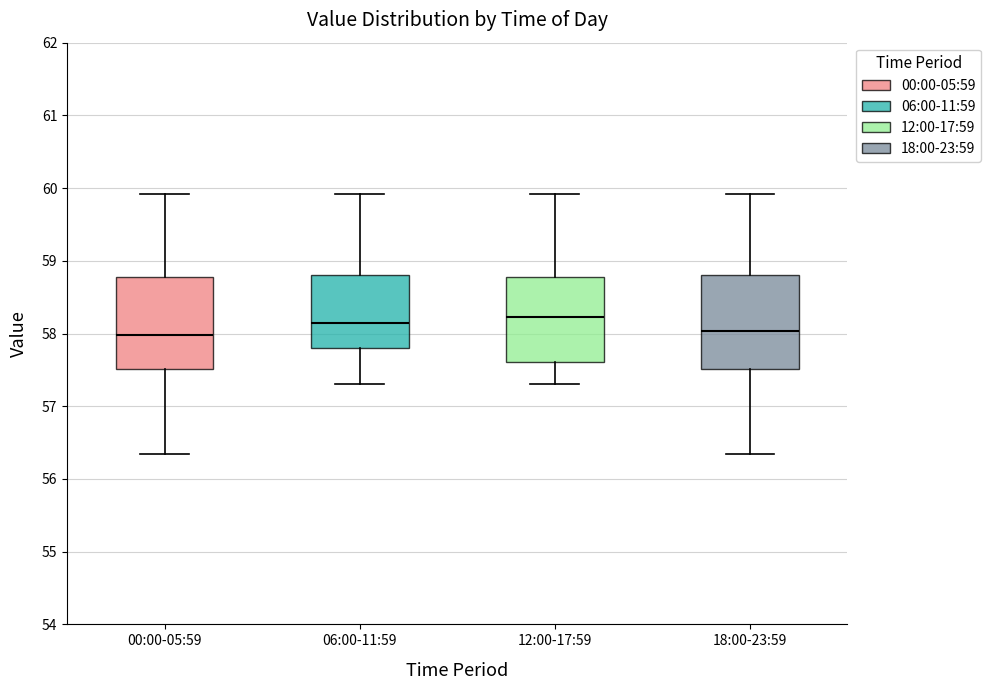

Reading left to right, transcribe this box plot: for each box, give where its median line is, the range the box spans, and where its two whiskers end, as read against the y-axis. The values are not printed on the chart, so give them approximately, as read against the axis.

00:00-05:59: median 58.0, box 57.5 to 58.8, whiskers 56.3 to 59.9
06:00-11:59: median 58.2, box 57.8 to 58.8, whiskers 57.3 to 59.9
12:00-17:59: median 58.2, box 57.6 to 58.8, whiskers 57.3 to 59.9
18:00-23:59: median 58.0, box 57.5 to 58.8, whiskers 56.3 to 59.9